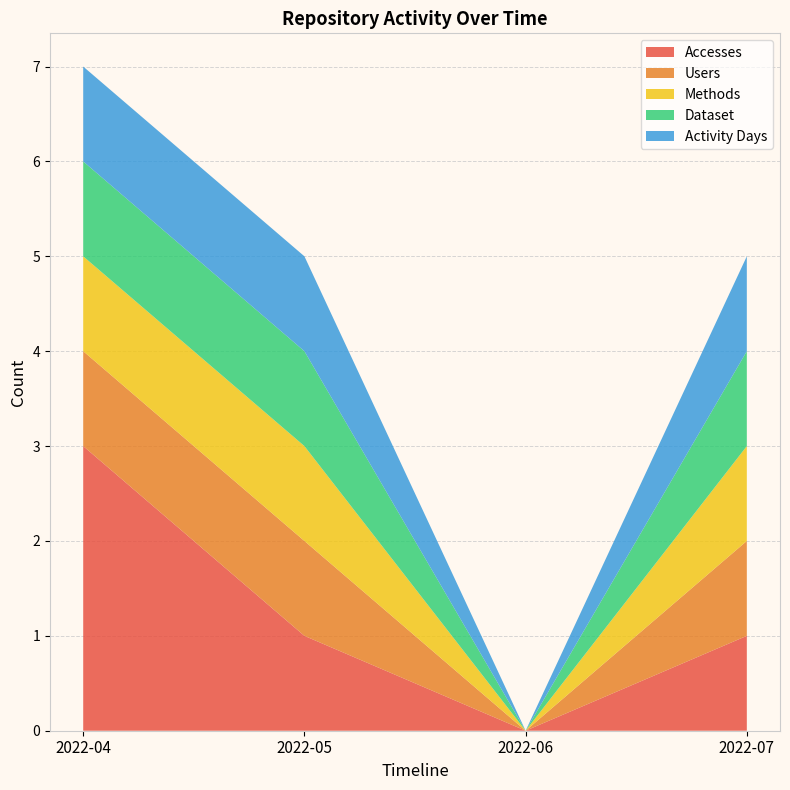

Reading left to right, list all the values displayed in this chart.

Accesses: 3	1	0	1
Users: 1	1	0	1
Methods: 1	1	0	1
Dataset: 1	1	0	1
Activity Days: 1	1	0	1